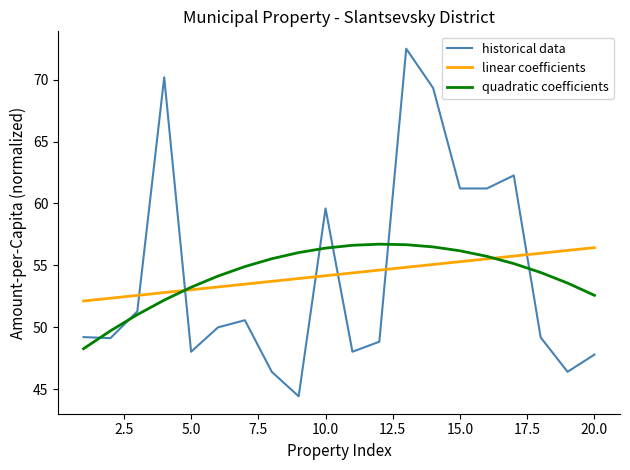

Which series has the largest range (max minus min)?

historical data